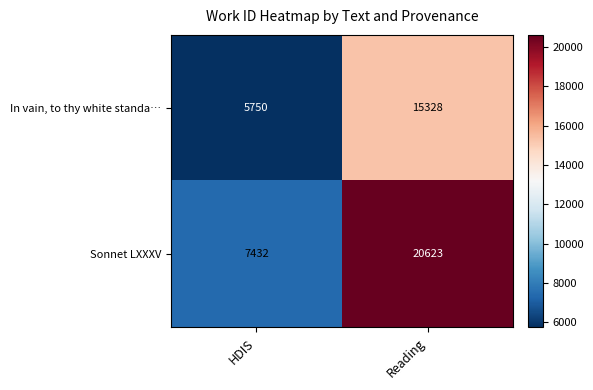

What is the minimum value shown in the chart?

5750